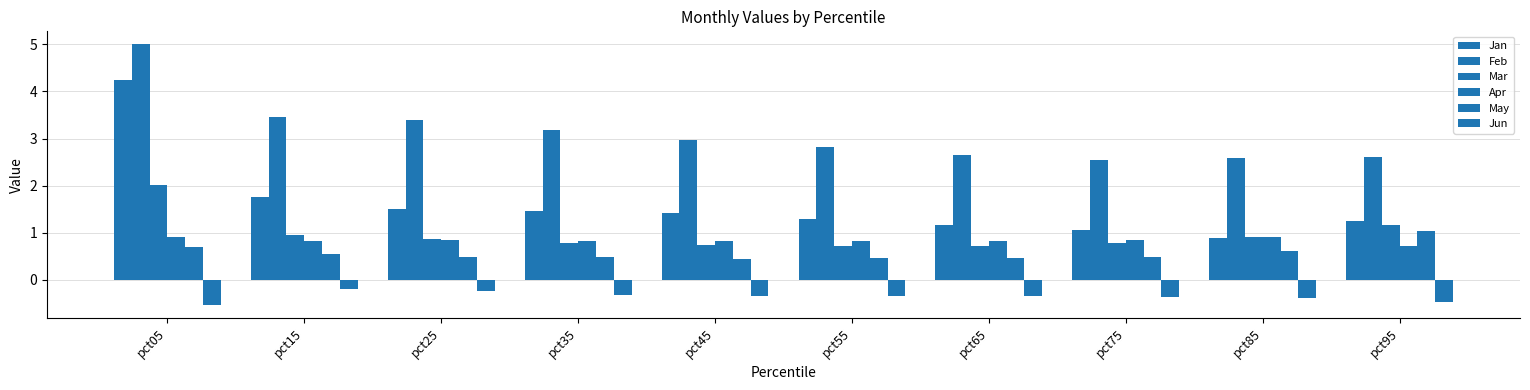

What is the spread (max minus min) of values at pct05?

5.5